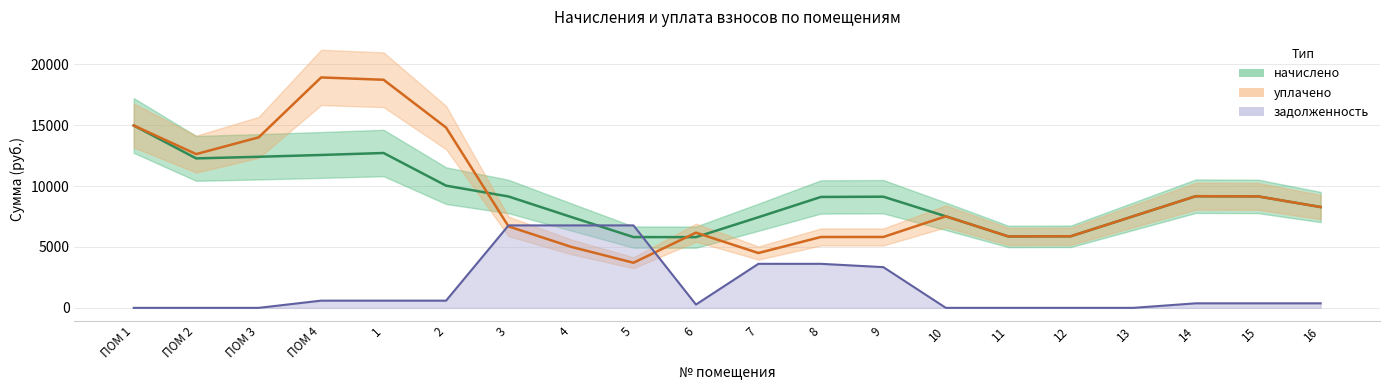

Which label corresponds to the smallest value in the chart?

ПОМ 1